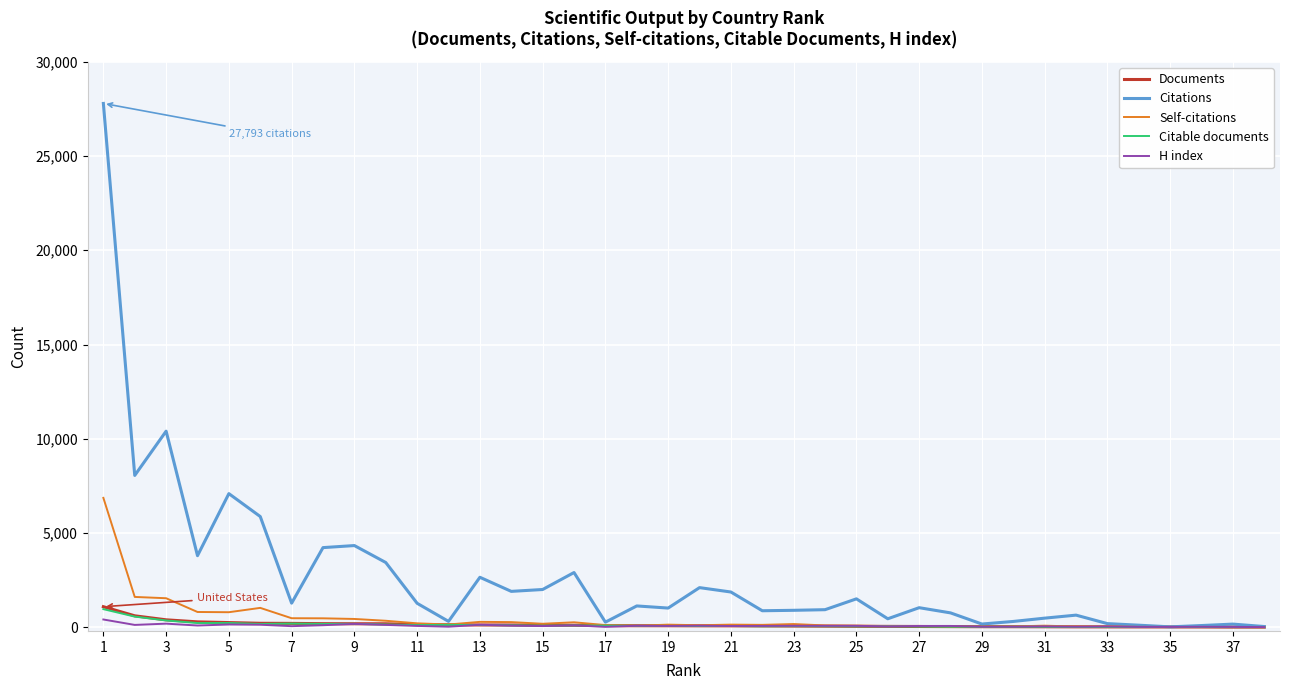

What are all the series names shown in the legend?

Documents, Citations, Self-citations, Citable documents, H index